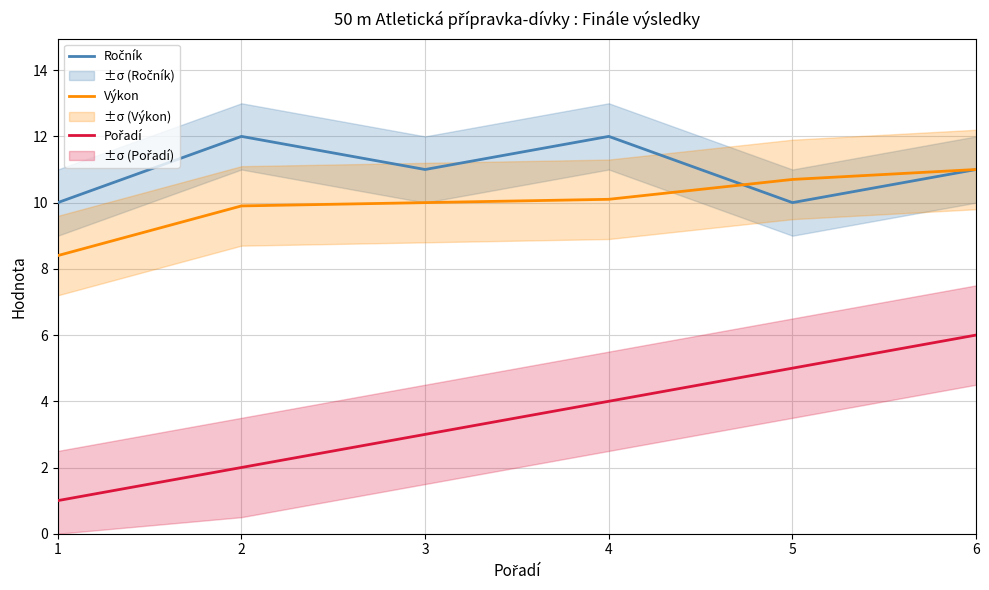

Which label corresponds to the largest value in the chart?

2